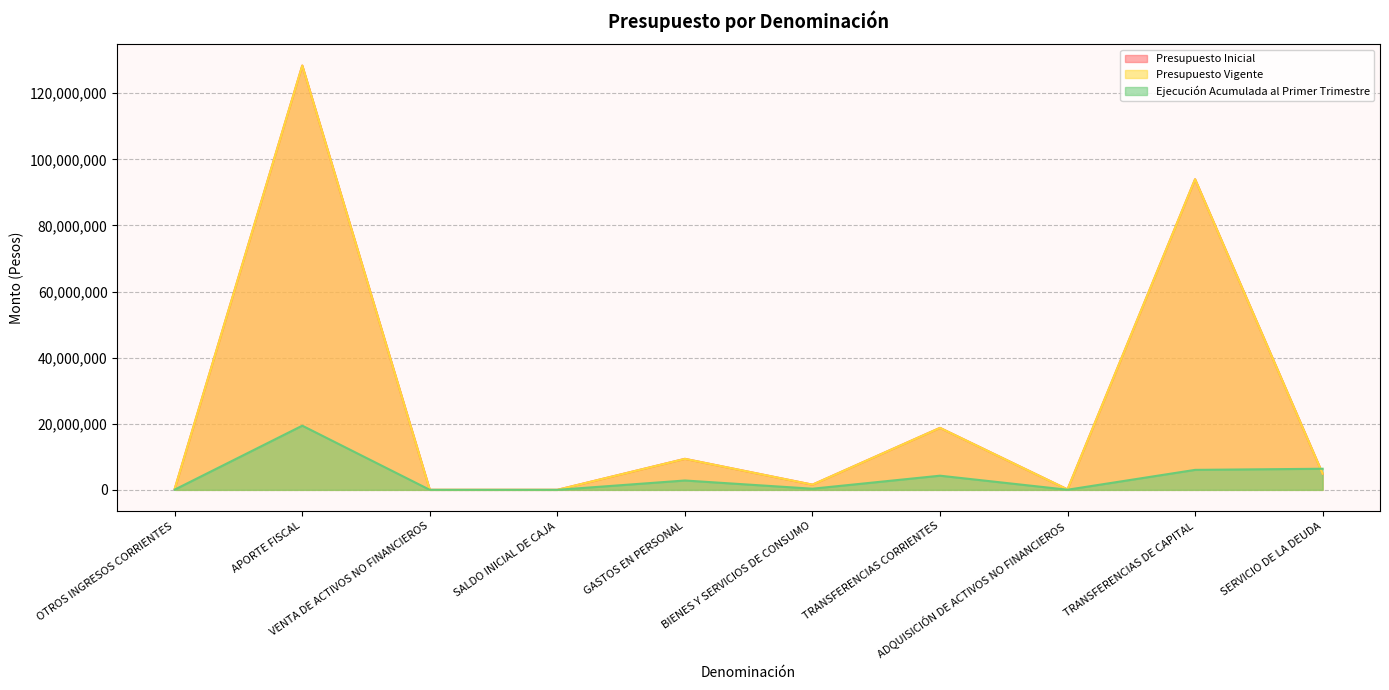

Reading left to right, transcribe all the data shown in this chart.

Presupuesto Inicial: OTROS INGRESOS CORRIENTES=319928	APORTE FISCAL=128383187	VENTA DE ACTIVOS NO FINANCIEROS=3090	SALDO INICIAL DE CAJA=2000	GASTOS EN PERSONAL=9381545	BIENES Y SERVICIOS DE CONSUMO=1568010	TRANSFERENCIAS CORRIENTES=18754072	ADQUISICIÓN DE ACTIVOS NO FINANCIEROS=124389	TRANSFERENCIAS DE CAPITAL=93980612	SERVICIO DE LA DEUDA=4899577
Presupuesto Vigente: OTROS INGRESOS CORRIENTES=319928	APORTE FISCAL=128383187	VENTA DE ACTIVOS NO FINANCIEROS=3090	SALDO INICIAL DE CAJA=2000	GASTOS EN PERSONAL=9381545	BIENES Y SERVICIOS DE CONSUMO=1568010	TRANSFERENCIAS CORRIENTES=18754072	ADQUISICIÓN DE ACTIVOS NO FINANCIEROS=124389	TRANSFERENCIAS DE CAPITAL=93980612	SERVICIO DE LA DEUDA=4899577
Ejecución Acumulada al Primer Trimestre: OTROS INGRESOS CORRIENTES=75215	APORTE FISCAL=19417722	VENTA DE ACTIVOS NO FINANCIEROS=0	SALDO INICIAL DE CAJA=0	GASTOS EN PERSONAL=2829447	BIENES Y SERVICIOS DE CONSUMO=346463	TRANSFERENCIAS CORRIENTES=4282975	ADQUISICIÓN DE ACTIVOS NO FINANCIEROS=36675	TRANSFERENCIAS DE CAPITAL=6044974	SERVICIO DE LA DEUDA=6384054